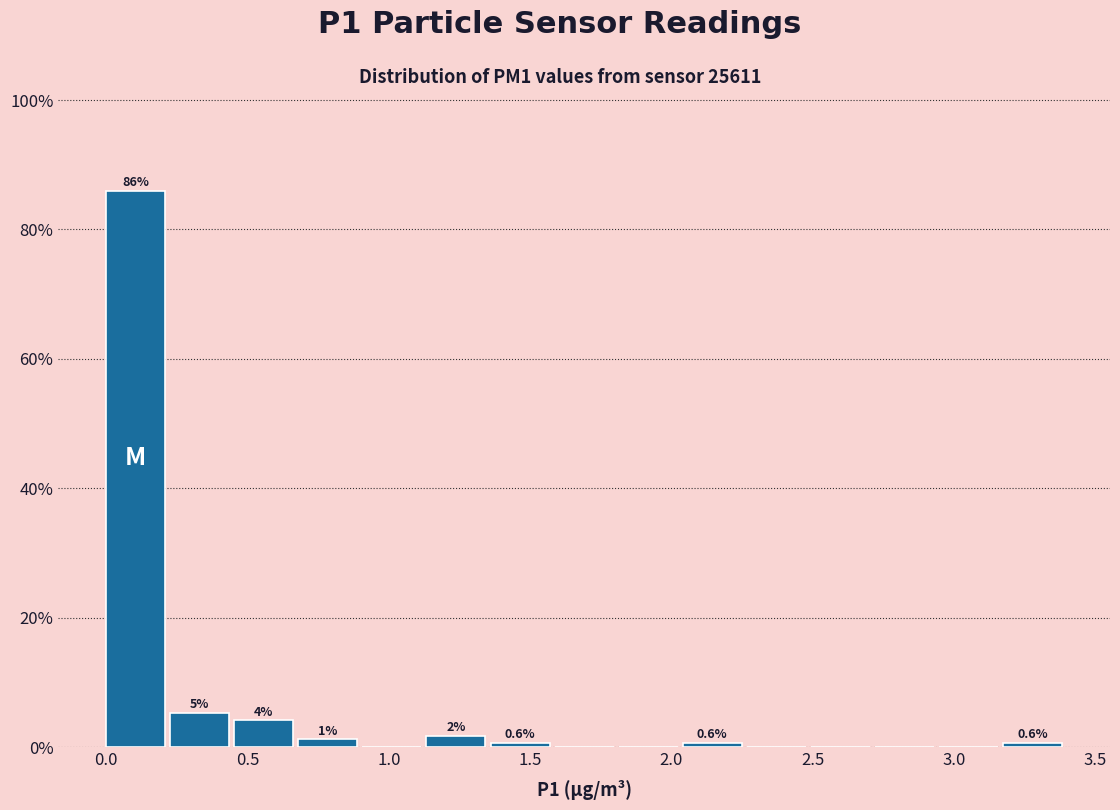

Which range on the x-axis has the tallest bar?

0.00 to 0.25